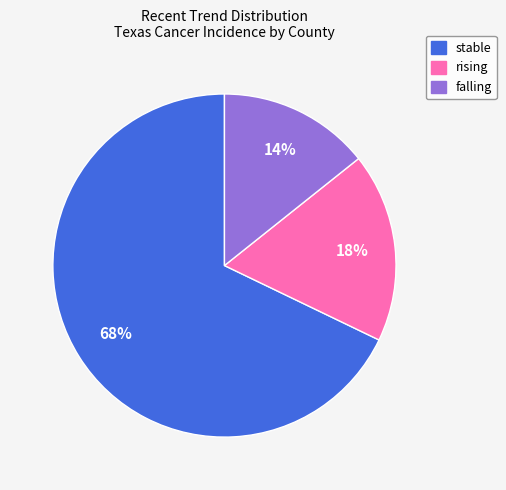

Does any single category account for the majority?

Yes